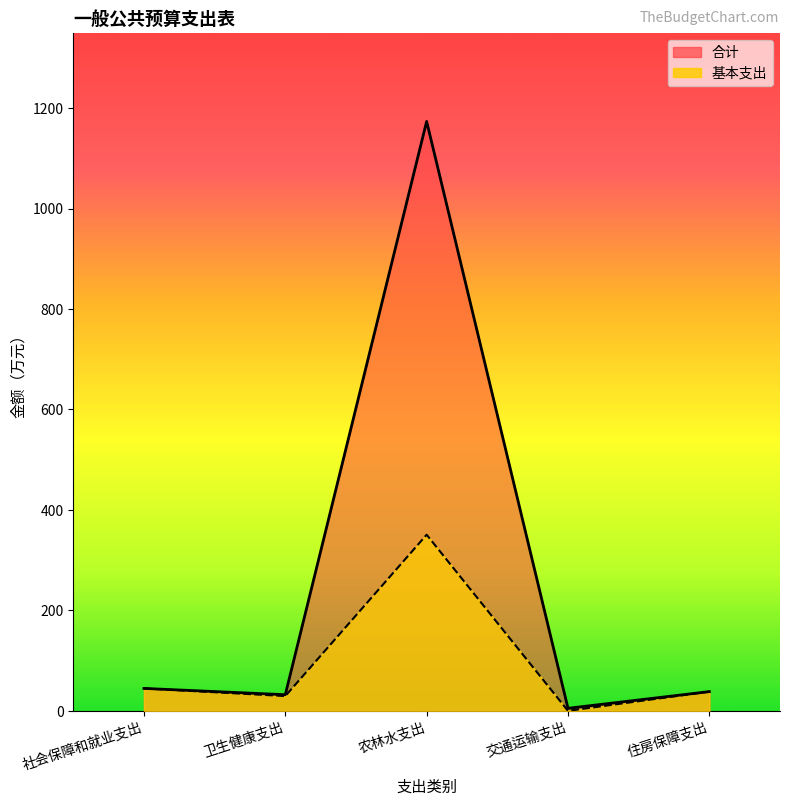

At which label is 基本支出 closest to 175?

社会保障和就业支出